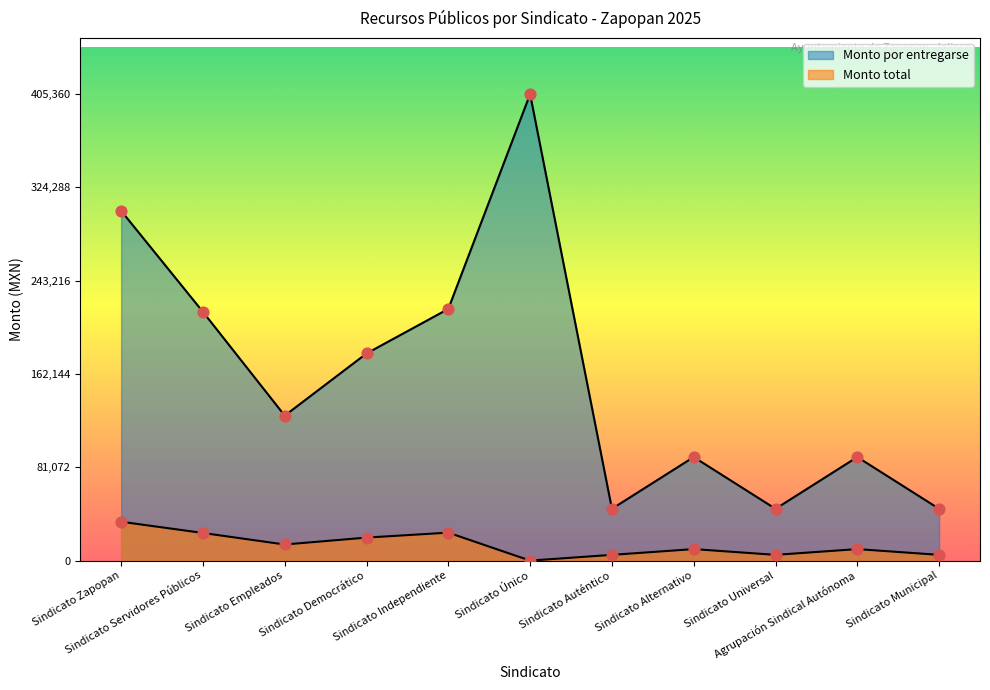

At how many categories does at least one series exceed 313971?

1